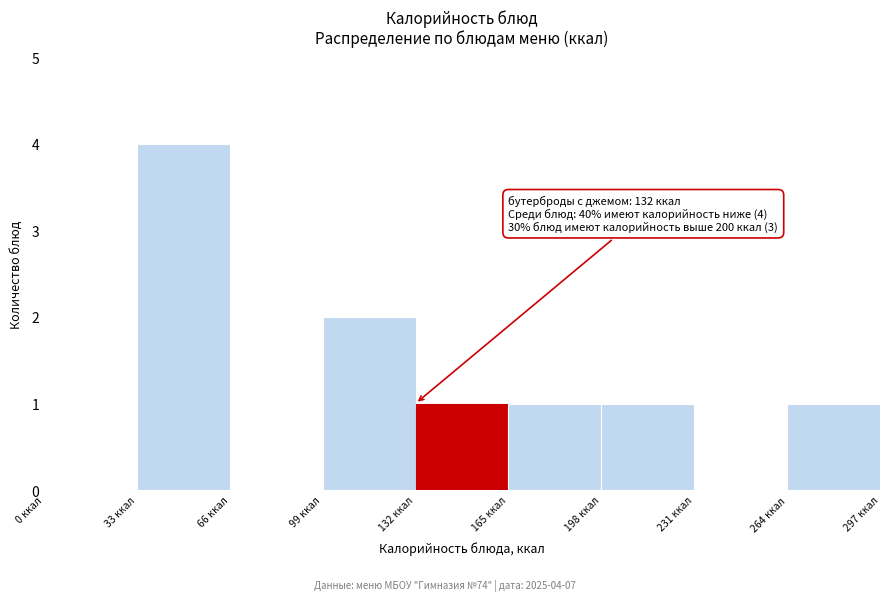

Over which range of the x-axis is the bar tallest?

33 to 66